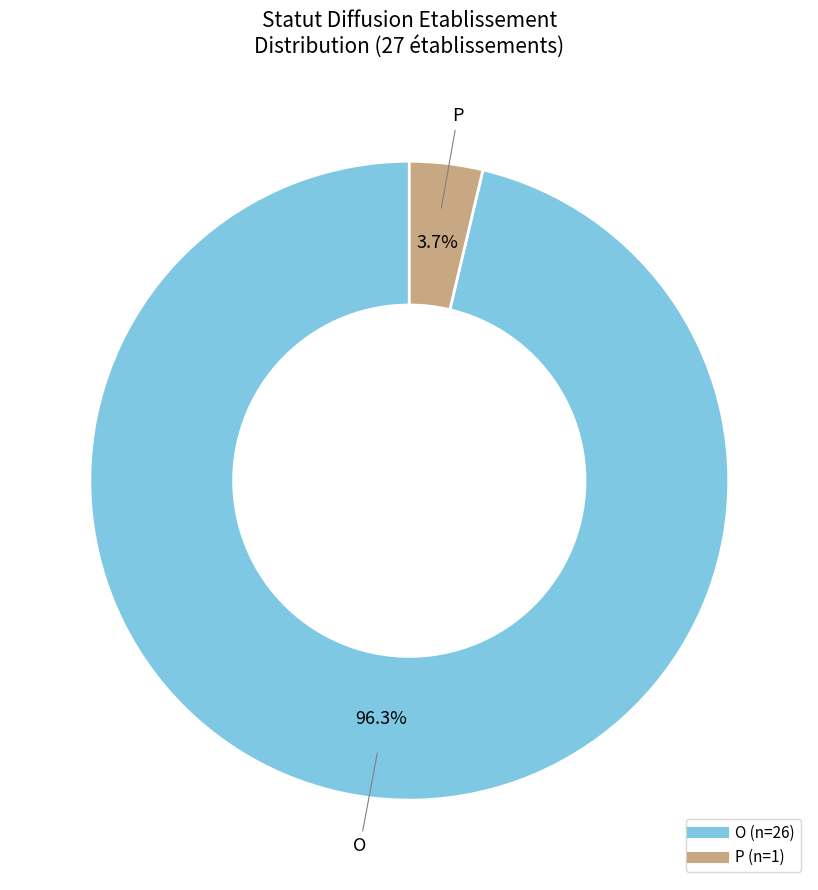

Which category accounts for the majority?

O